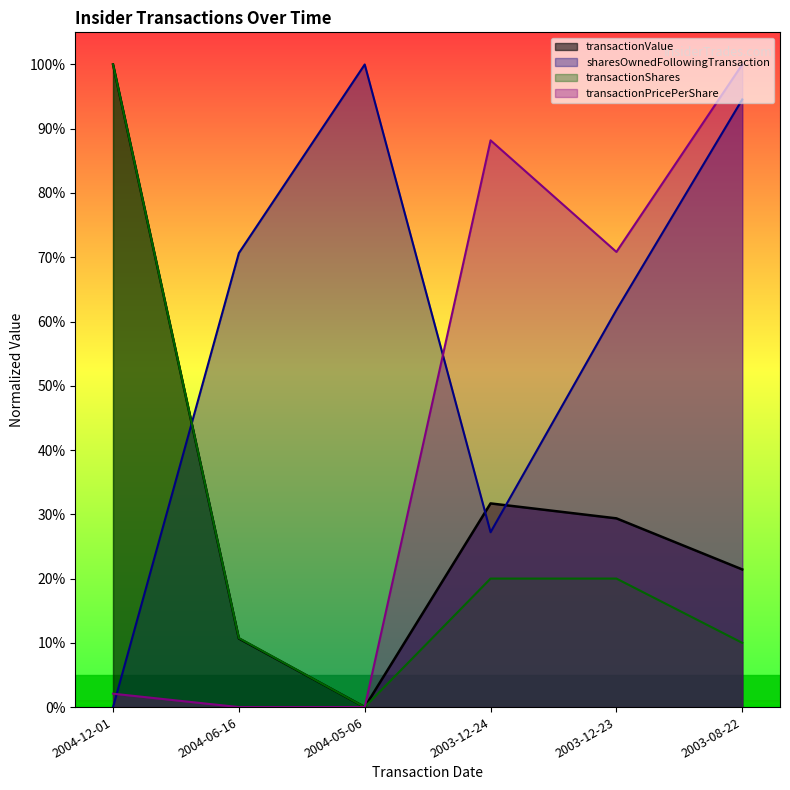

How many lines are shown in the chart?

4